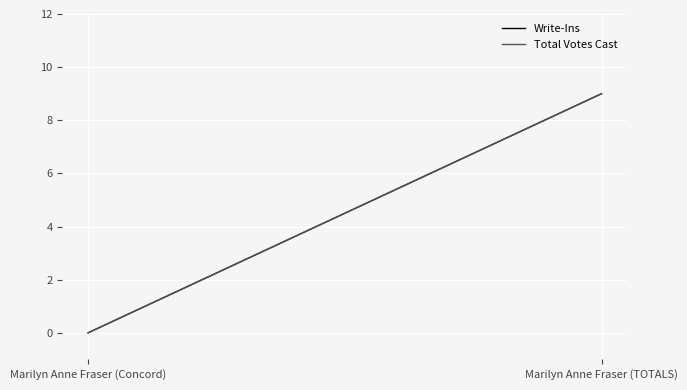

Reading left to right, list all the values displayed in this chart.

Write-Ins: Marilyn Anne Fraser (Concord)=0	Marilyn Anne Fraser (TOTALS)=9
Total Votes Cast: Marilyn Anne Fraser (Concord)=0	Marilyn Anne Fraser (TOTALS)=9